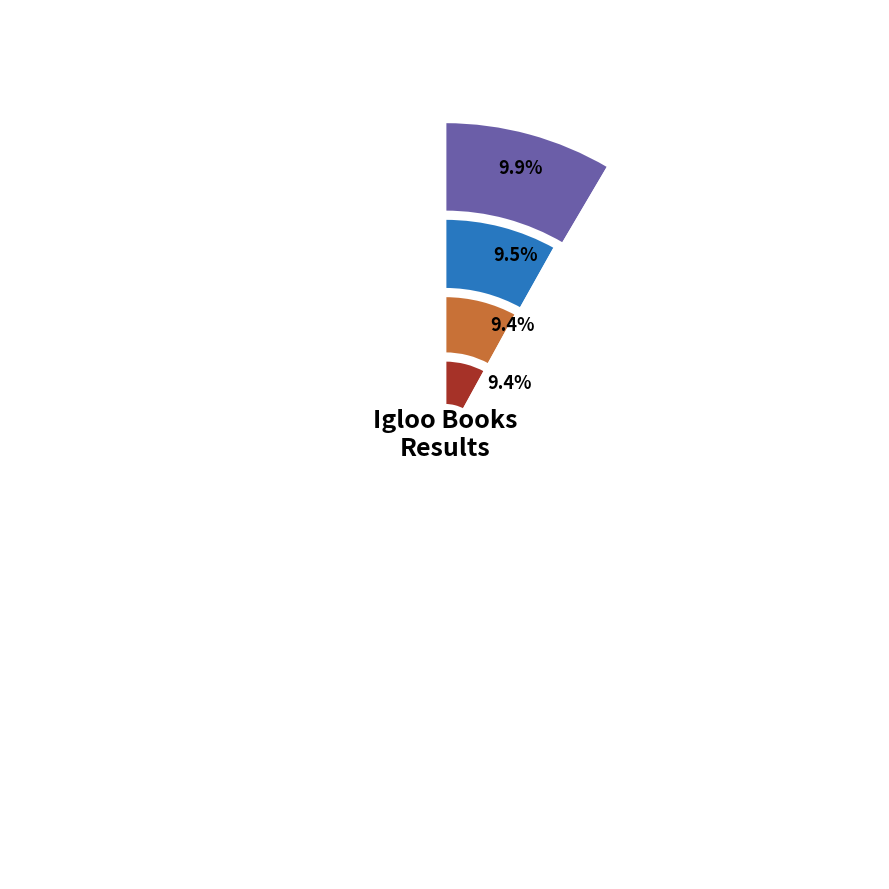

To the nearest percent, what is the average slice percentage?

9%